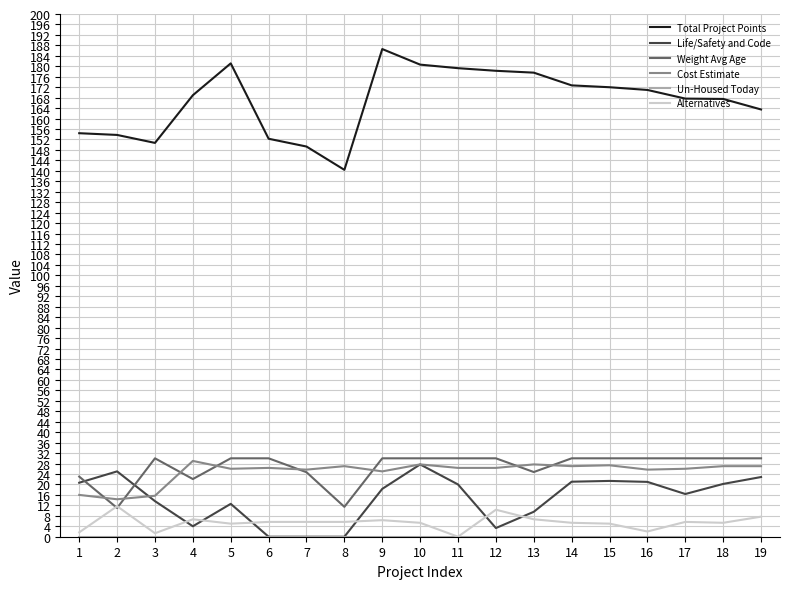

Does the chart display data point markers on the line(s)?

No